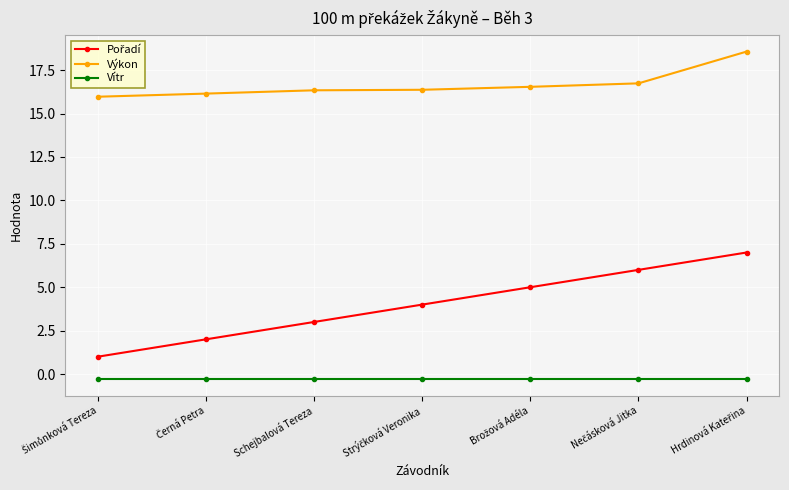

Which series has the largest total across all categories?

Výkon